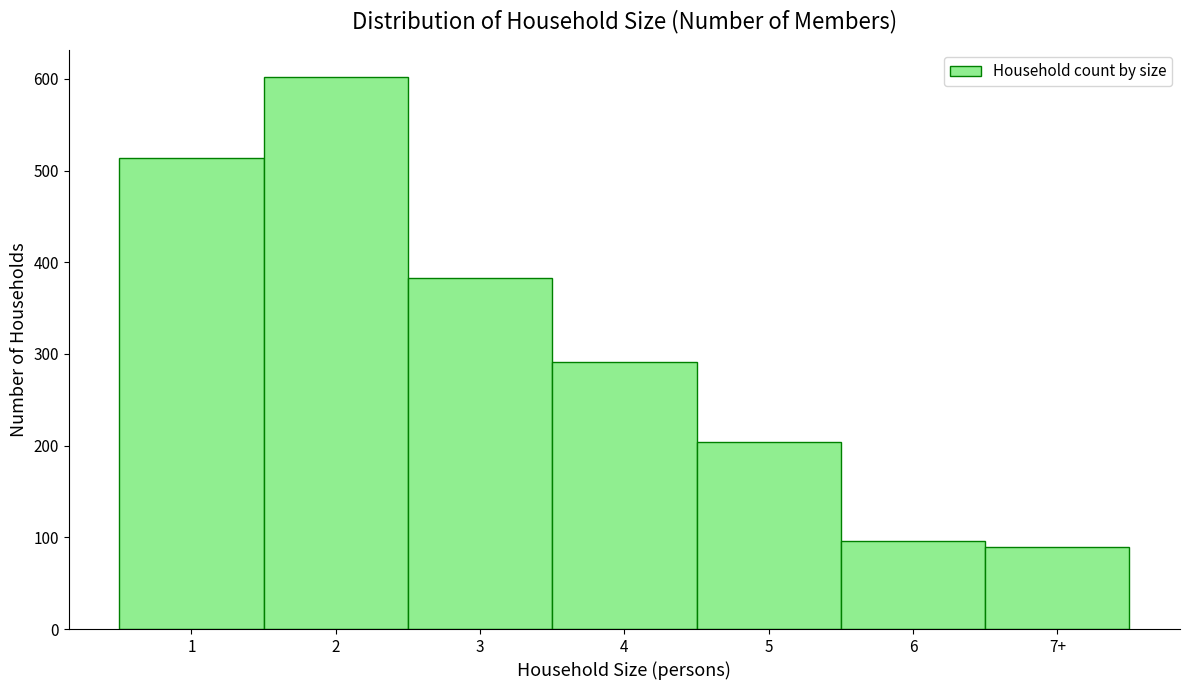

Reading left to right, list all the values displayed in this chart.

514	602	383	291	204	96	89